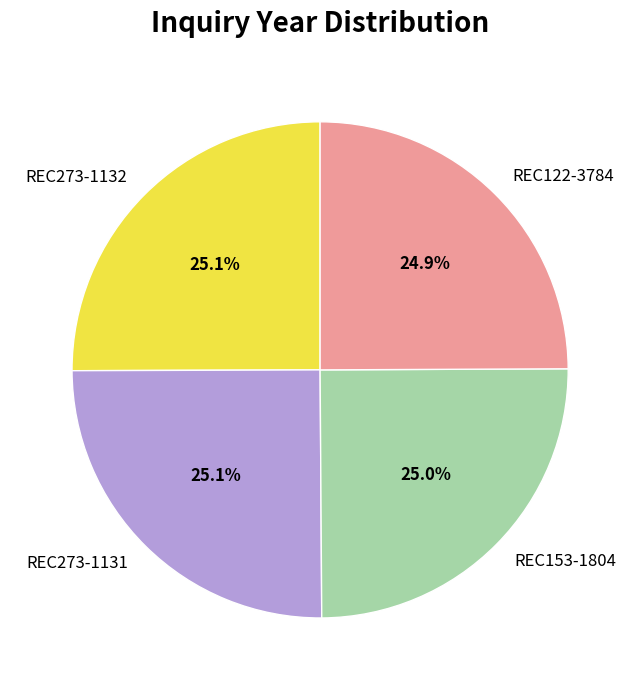

True or false: REC273-1132 accounts for 19% of the total.

False